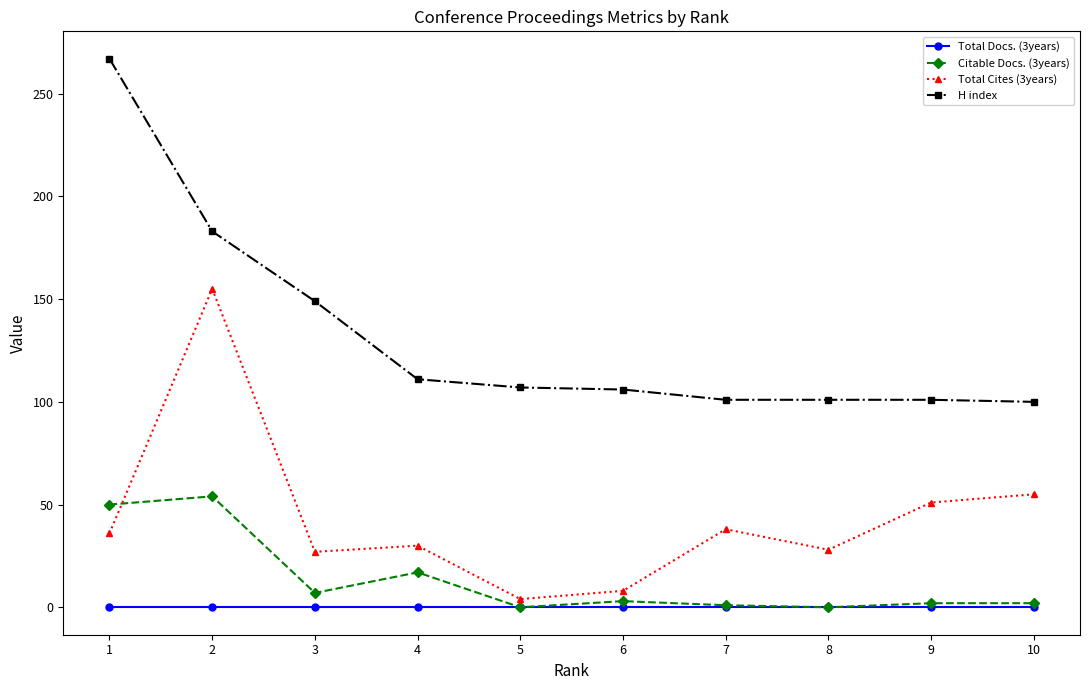

What is the maximum value for H index?

267